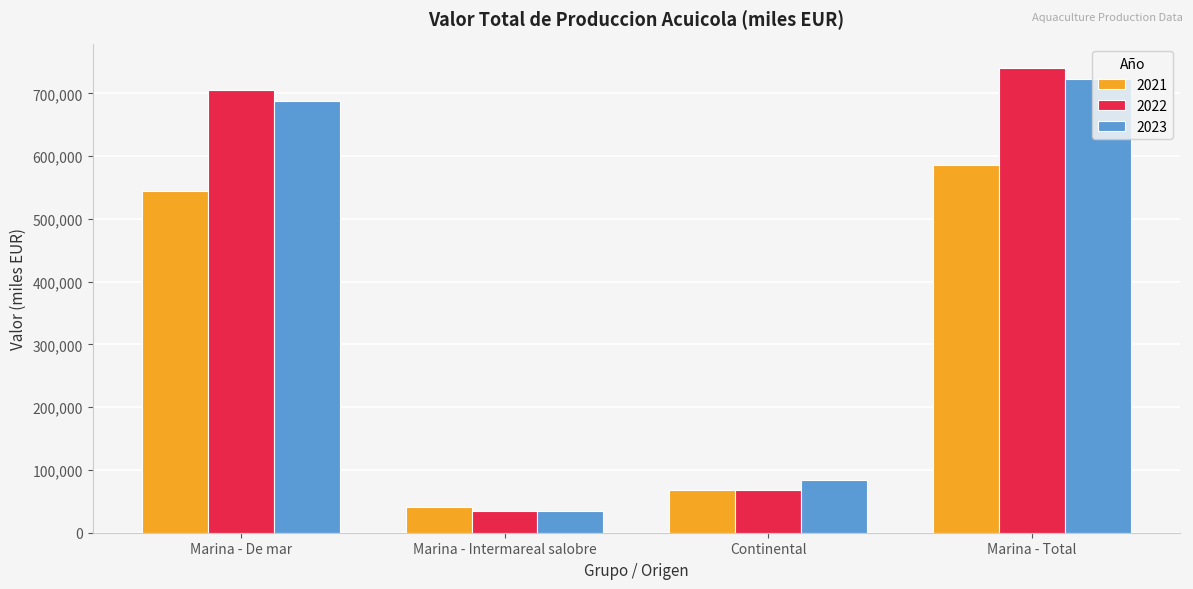

True or false: 2021 has a value of 217913.5 at Marina - De mar.

False